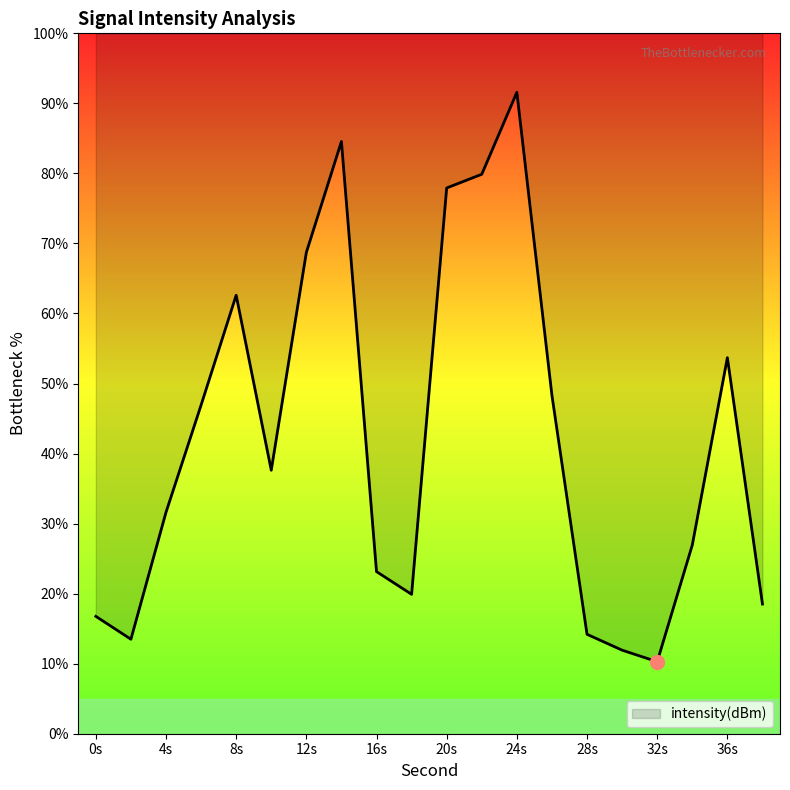

True or false: the data shows 62.6 at 8s.

True